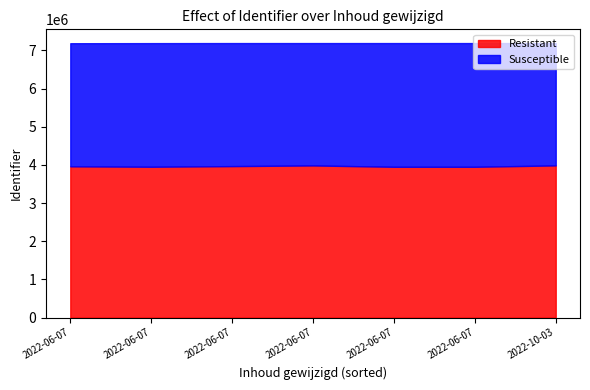

What is the greatest value displayed?

7191395